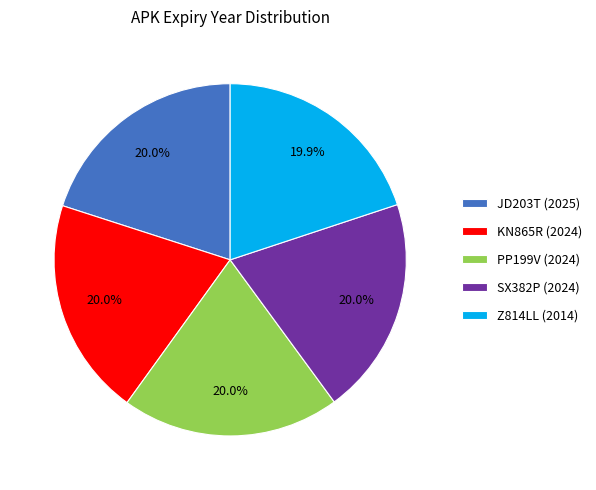

Is it true that PP199V (2024) is 20% of the pie?

True